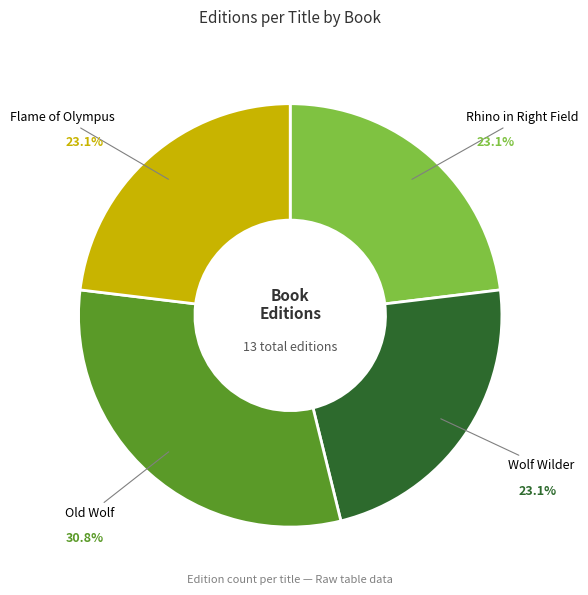

Is there any slice that represents more than half of the pie?

No